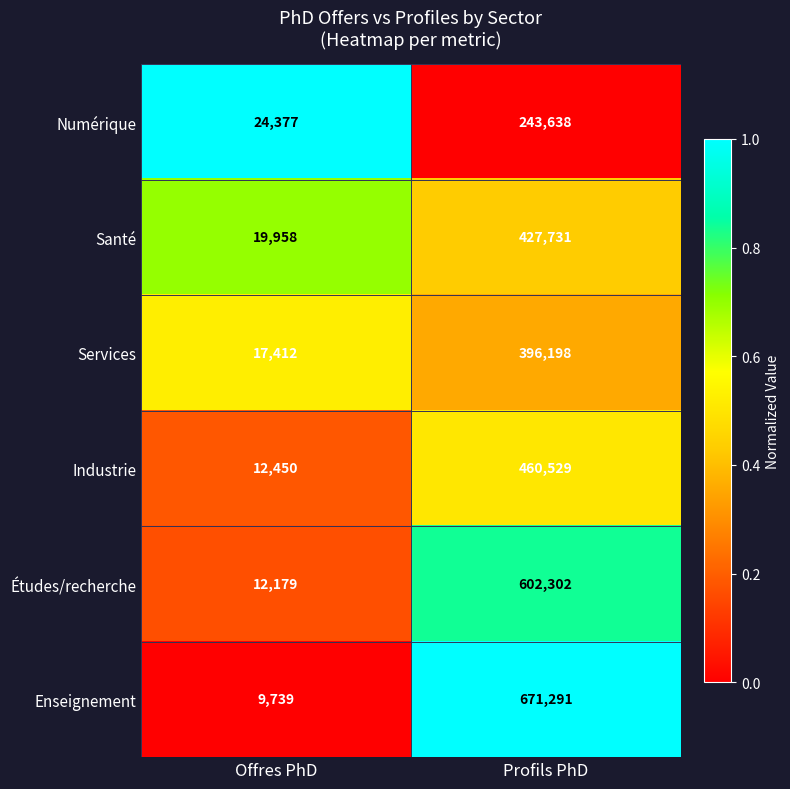

The value of Santé at Profils PhD is 250445. True or false?

False